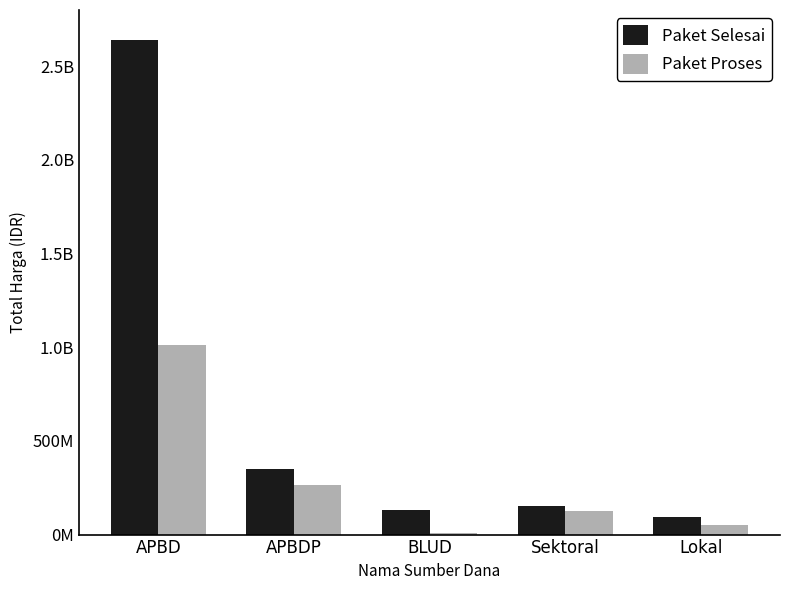

List the series in order of their peak value, highest first.

Paket Selesai, Paket Proses